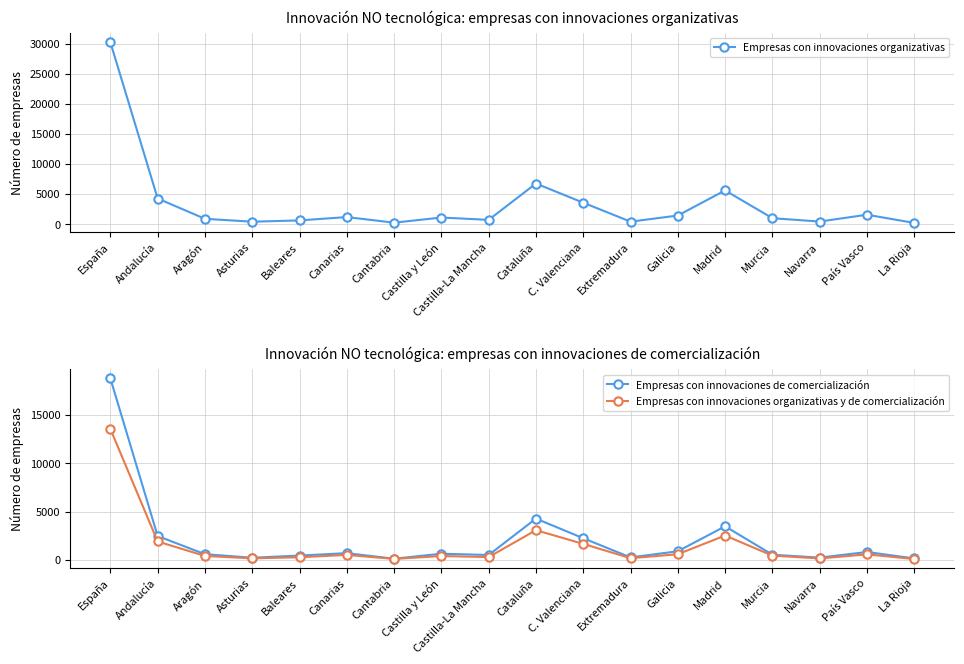

Rank the series by their average value, from highest to lowest.

Empresas con innovaciones organizativas, Empresas con innovaciones de comercialización, Empresas con innovaciones organizativas y de comercialización